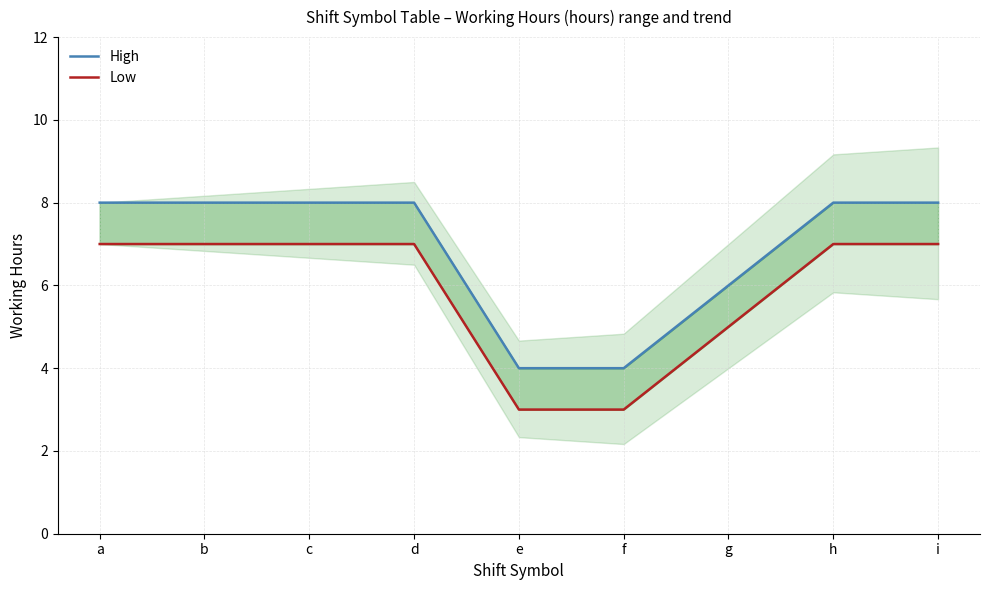

Does the chart display data point markers on the line(s)?

No